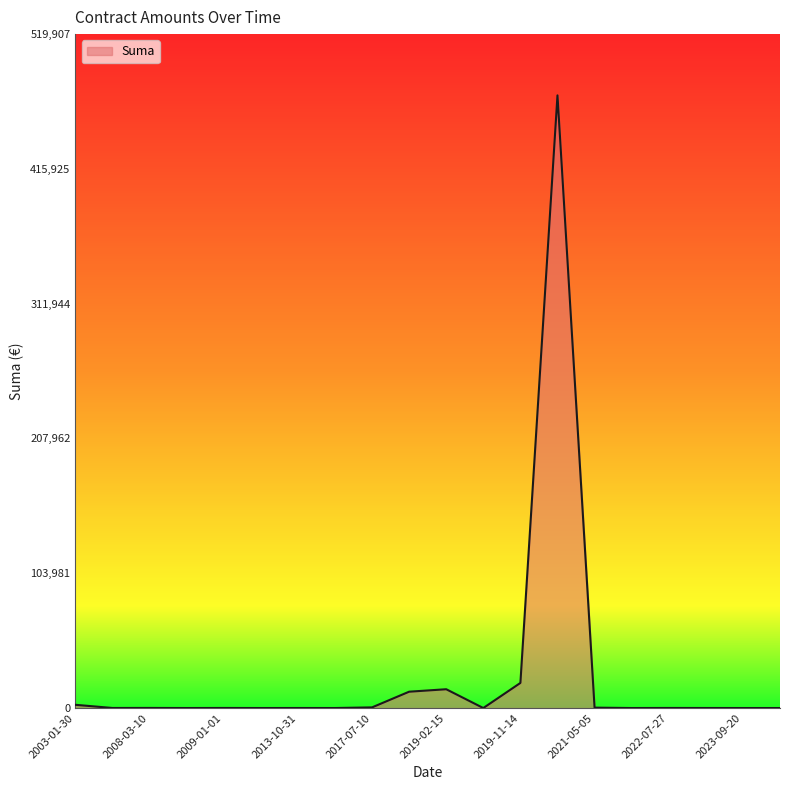

Does the chart display data point markers on the line(s)?

No